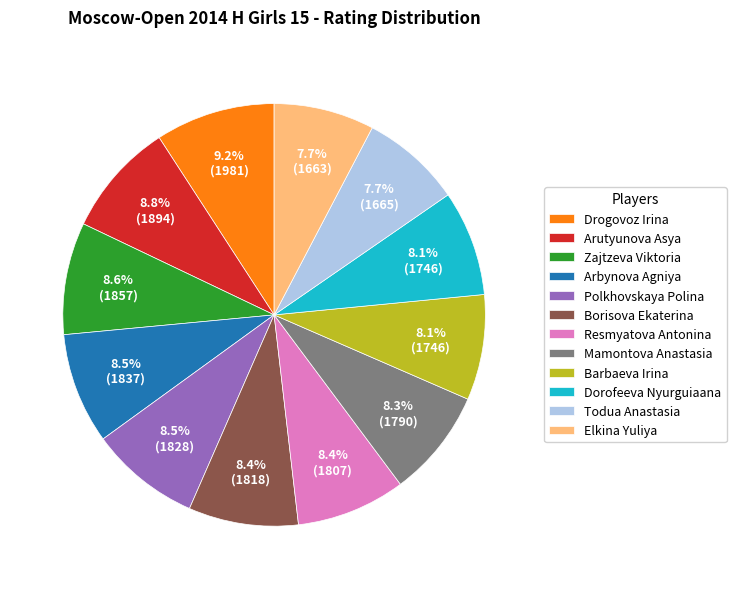

The Polkhovskaya Polina slice represents 23% of the pie. True or false?

False